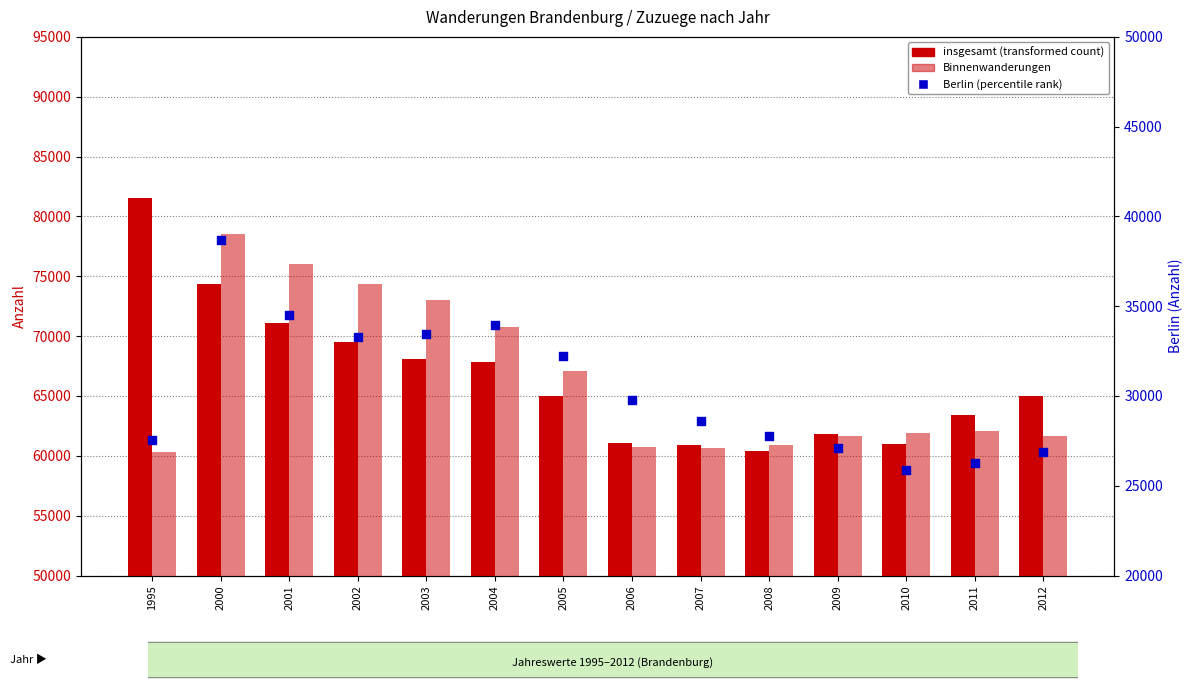

Is the value of Binnenwanderungen at 2005 greater than the value of insgesamt (Zuzuege) at 2004?

No